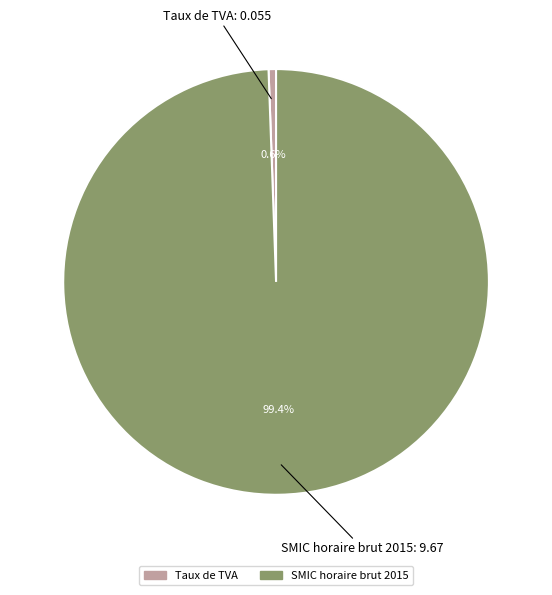

True or false: Taux de TVA accounts for 1% of the total.

True